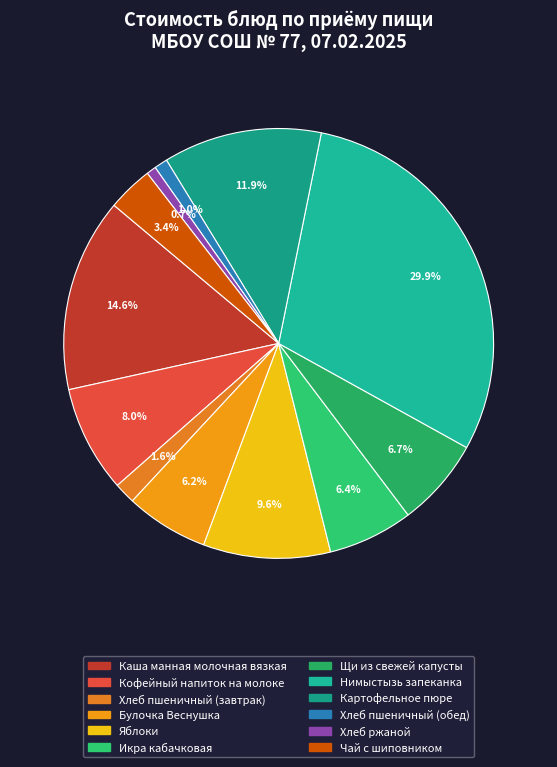

To the nearest percent, what portion does Чай с шиповником represent?

3%